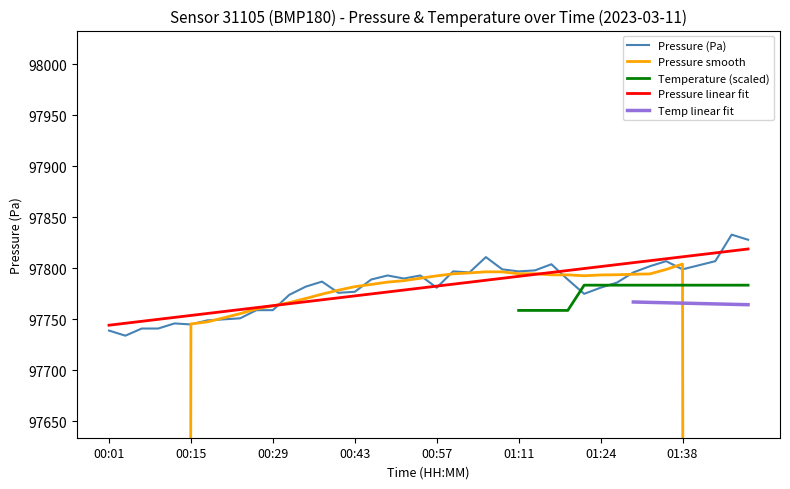

What is the lowest value of the Pressure (Pa) series?

97734.0